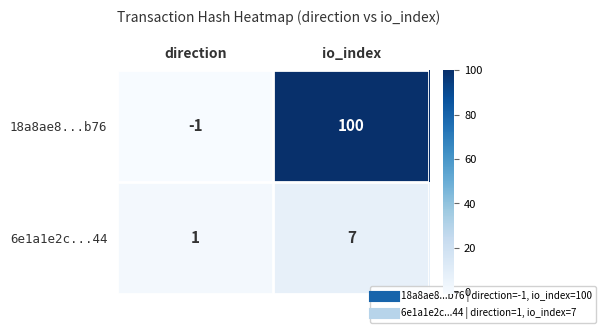

Where is 18a8ae8...b76 nearest to the value 49?

direction